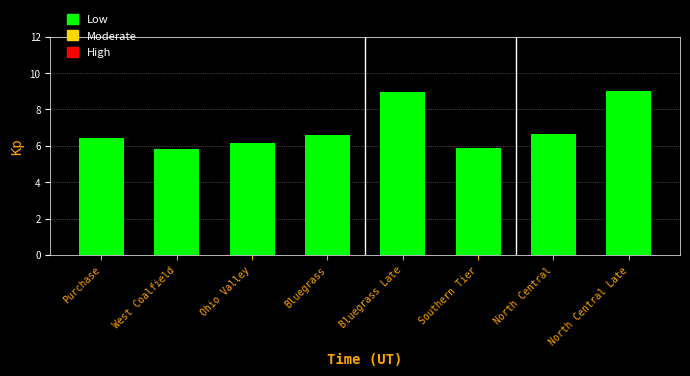

What is the difference between the maximum and minimum values?

3.2